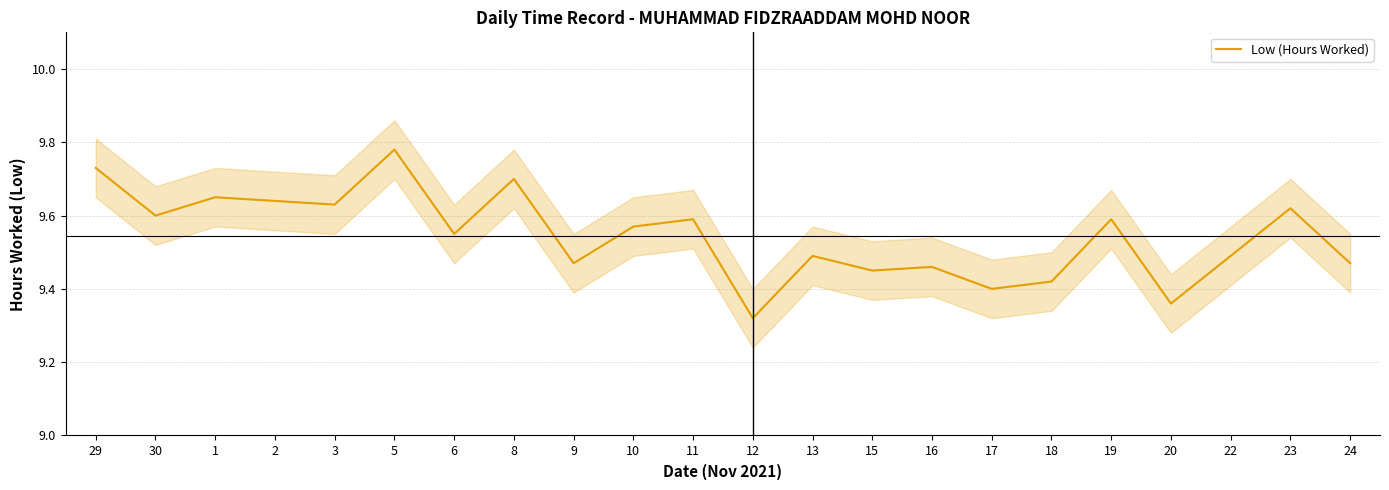

How many interior local peaks (higher than both neighbors) does the data have?

8